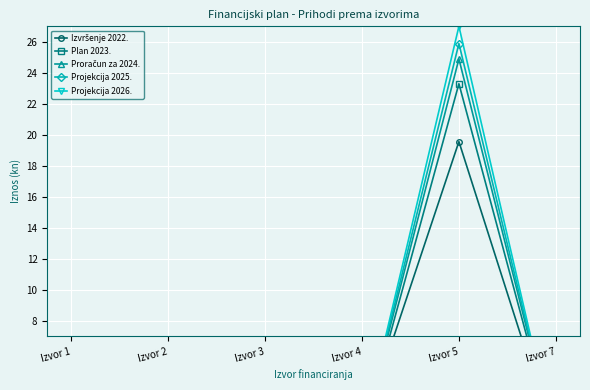

Reading right to left, extract all data points from this chart.

Izvršenje 2022.: 0.0	19.6	0.9	0.1	0.0	2.0
Plan 2023.: 0.0	23.3	0.5	0.1	0.0	2.1
Proračun za 2024.: 0.0	24.9	0.6	0.1	0.0	1.7
Projekcija 2025.: 0.0	25.9	0.6	0.1	0.0	1.7
Projekcija 2026.: 0.0	27.0	0.6	0.1	0.0	1.7